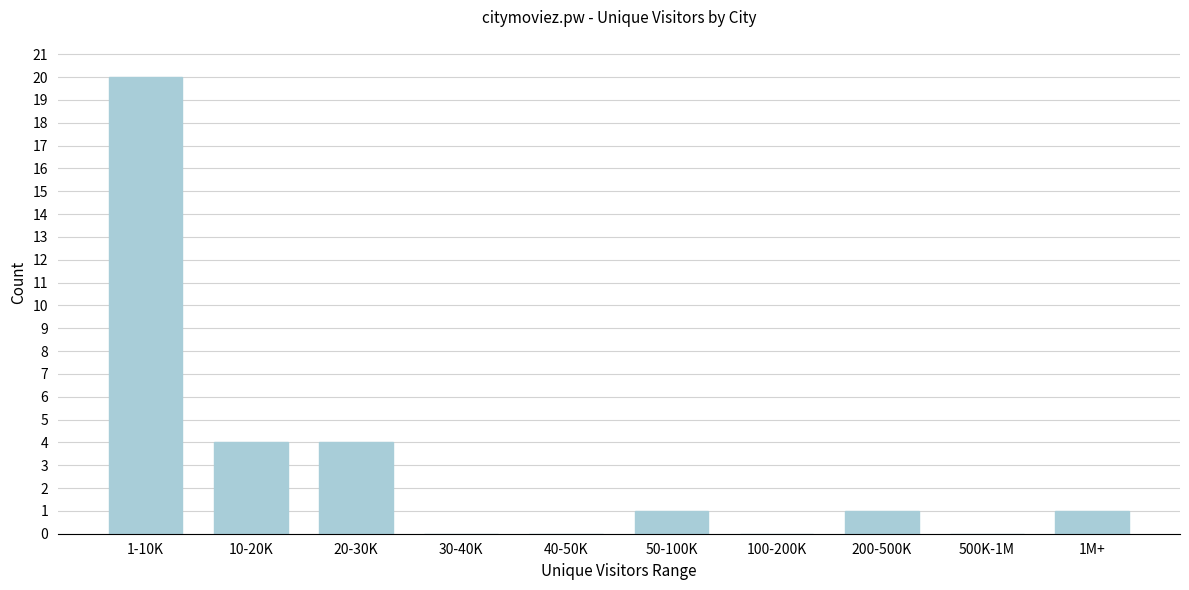

Reading left to right, extract all data points from this chart.

1-10K=20	10-20K=4	20-30K=4	30-40K=0	40-50K=0	50-100K=1	100-200K=0	200-500K=1	500K-1M=0	1M+=1